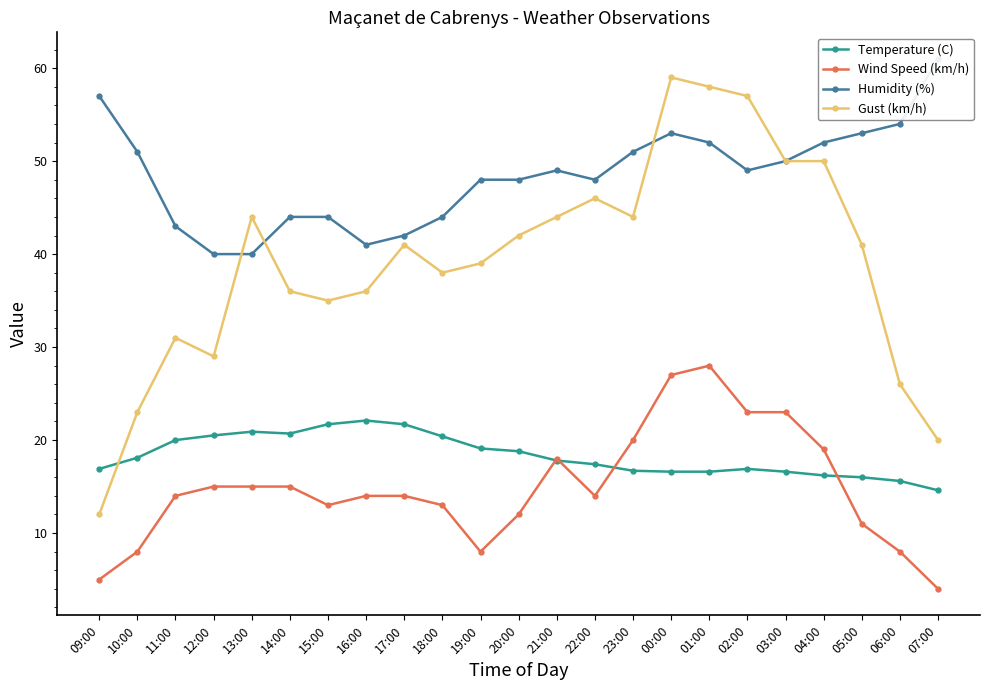

At how many categories does at least one series exceed 48?

12